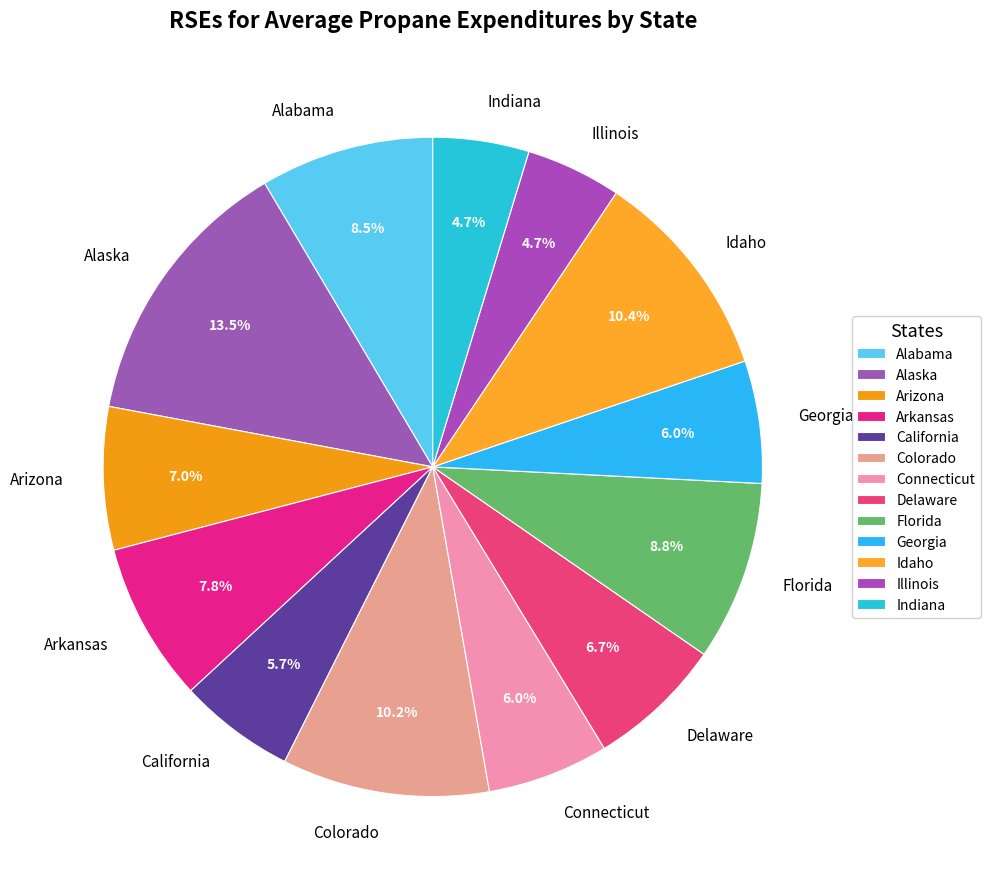

To the nearest percent, what portion does Delaware represent?

7%